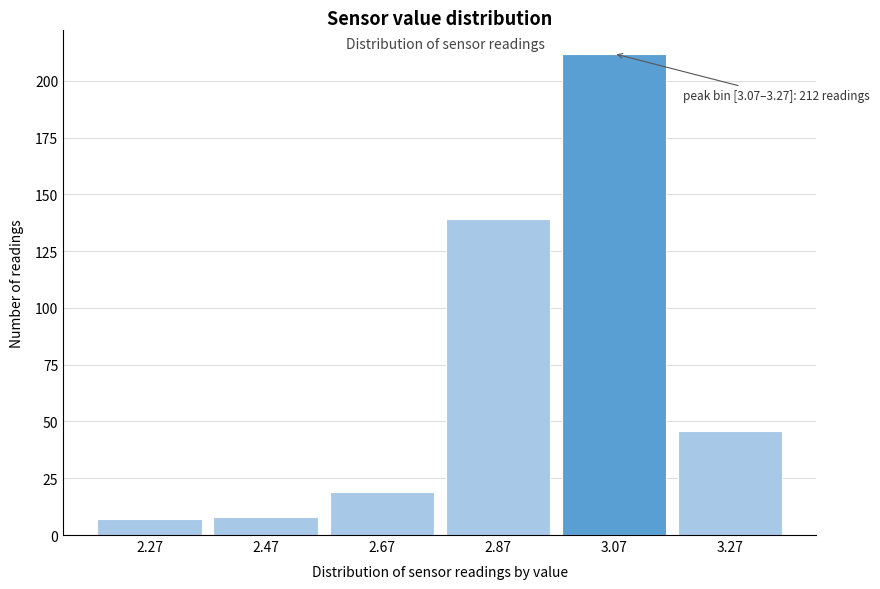

Reading right to left, list all the values displayed in this chart.

46	212	139	19	8	7